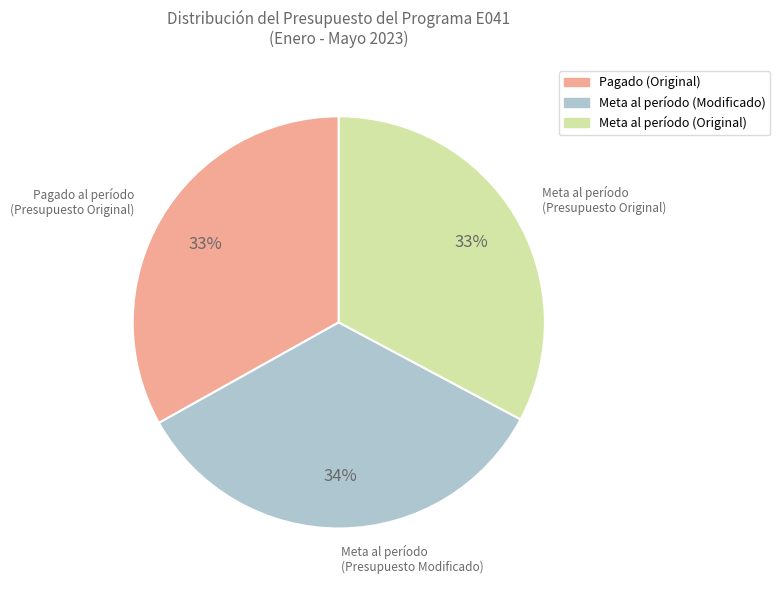

Count the number of slices in the pie.

3